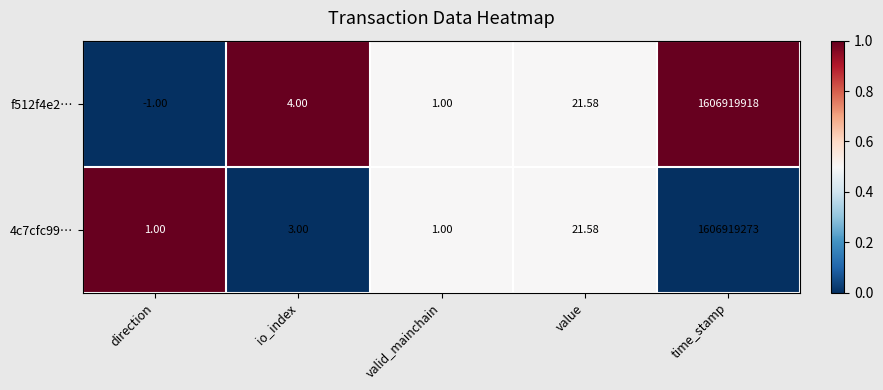

What is the maximum value shown in the chart?

1606919918.0